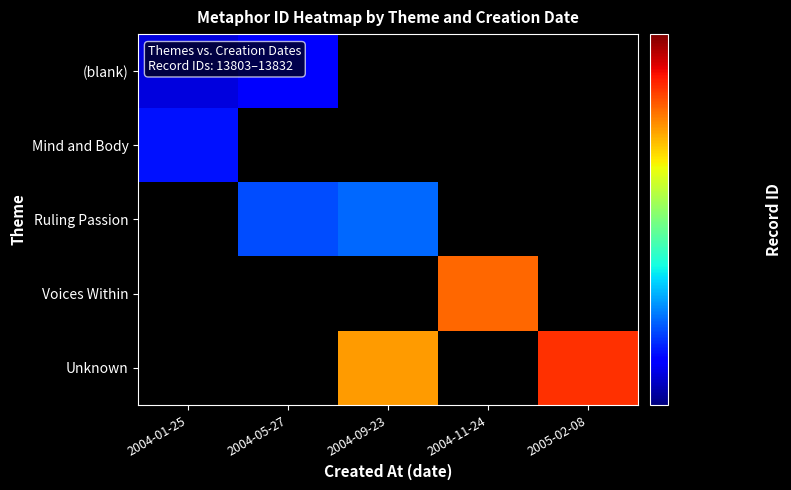

How many data points in Unknown are above 13826?

1